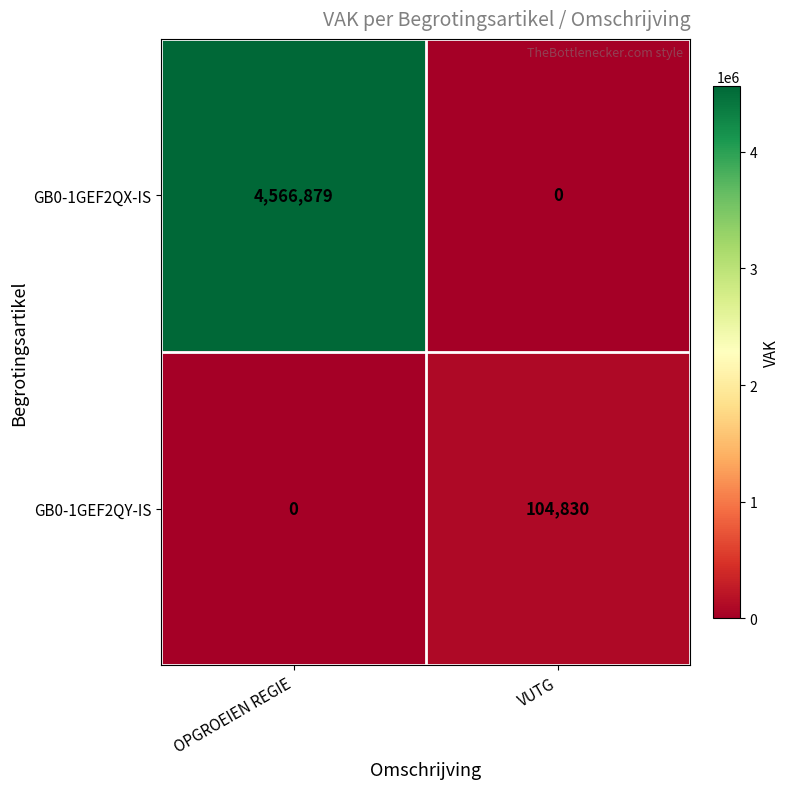

What is the sum of all GB0-1GEF2QX-IS values?

4566879